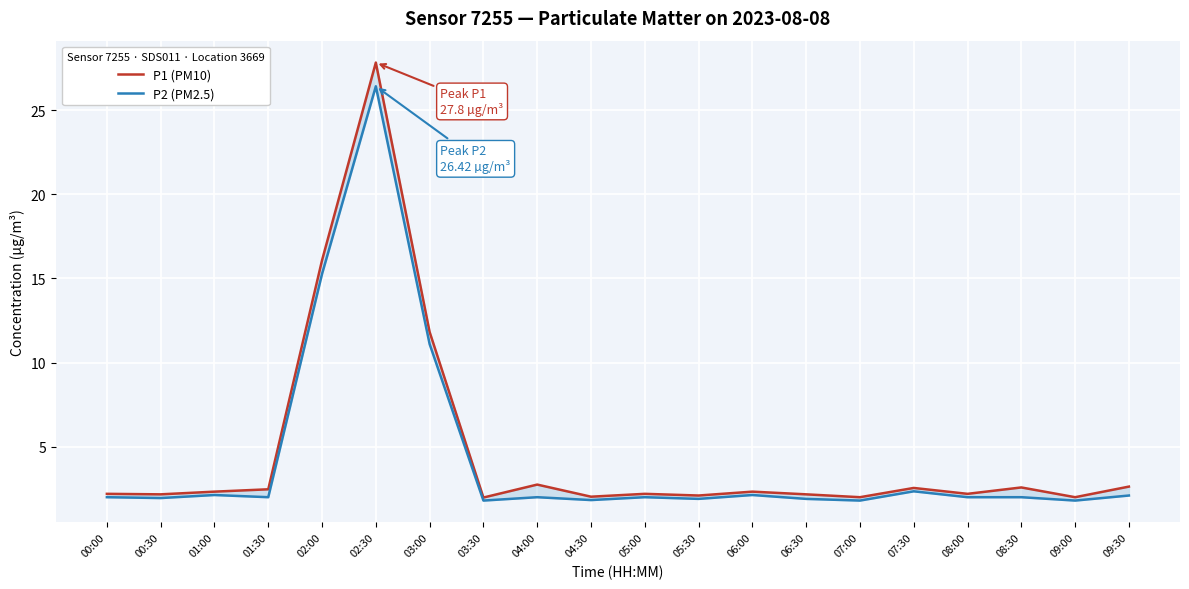

What is the highest value of the P1 (PM10) series?

27.8